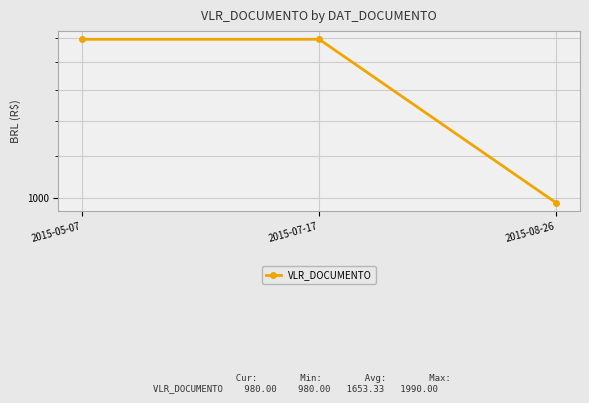

Rank the categories by value from highest to lowest.

2015-05-07, 2015-07-17, 2015-08-26